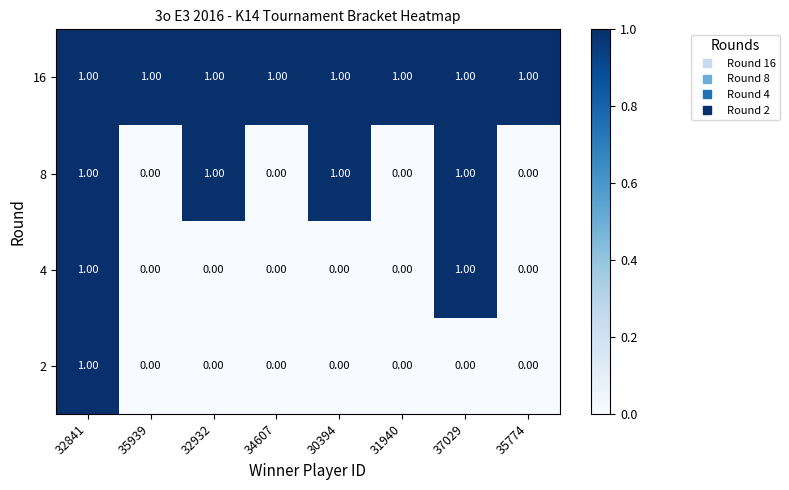

Which series changed the most between 35939 and 30394?

8